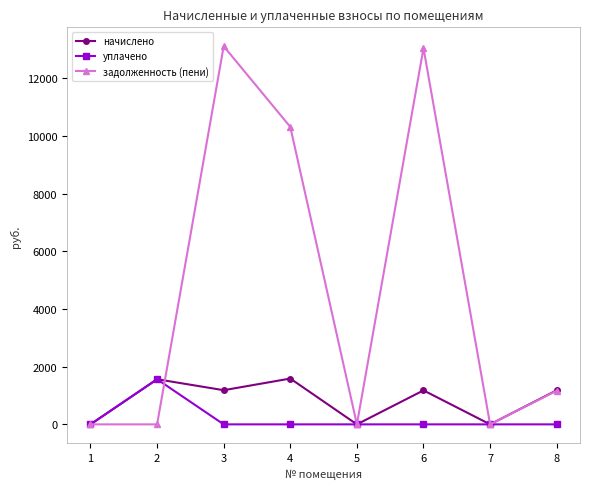

At which label does начислено first exceed 1182?

2